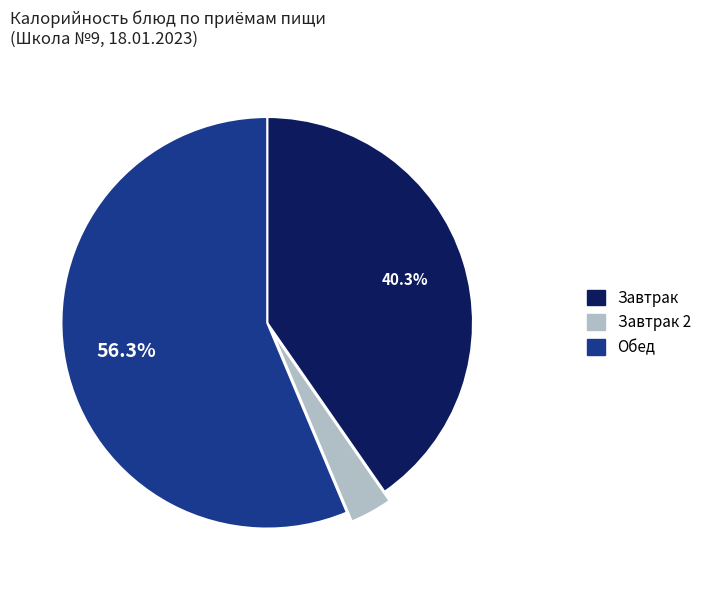

Is there any slice that represents more than half of the pie?

Yes